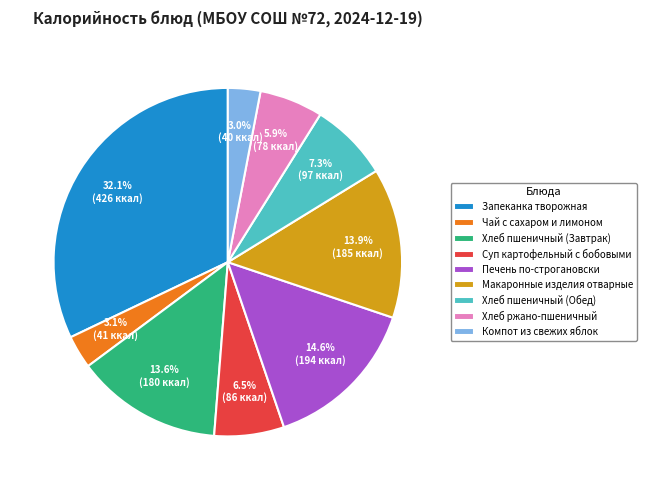

What percentage is NOT represented by Суп картофельный с бобовыми?

93.5%